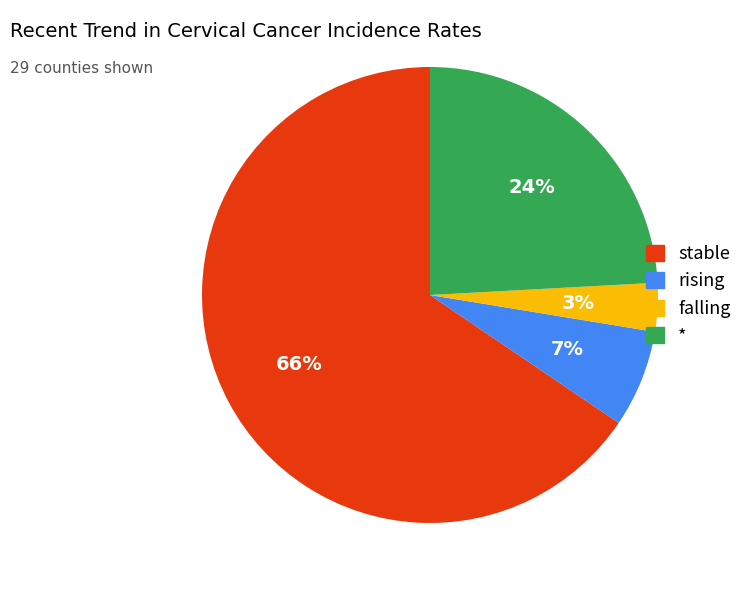

What is the largest slice in the pie chart?

stable